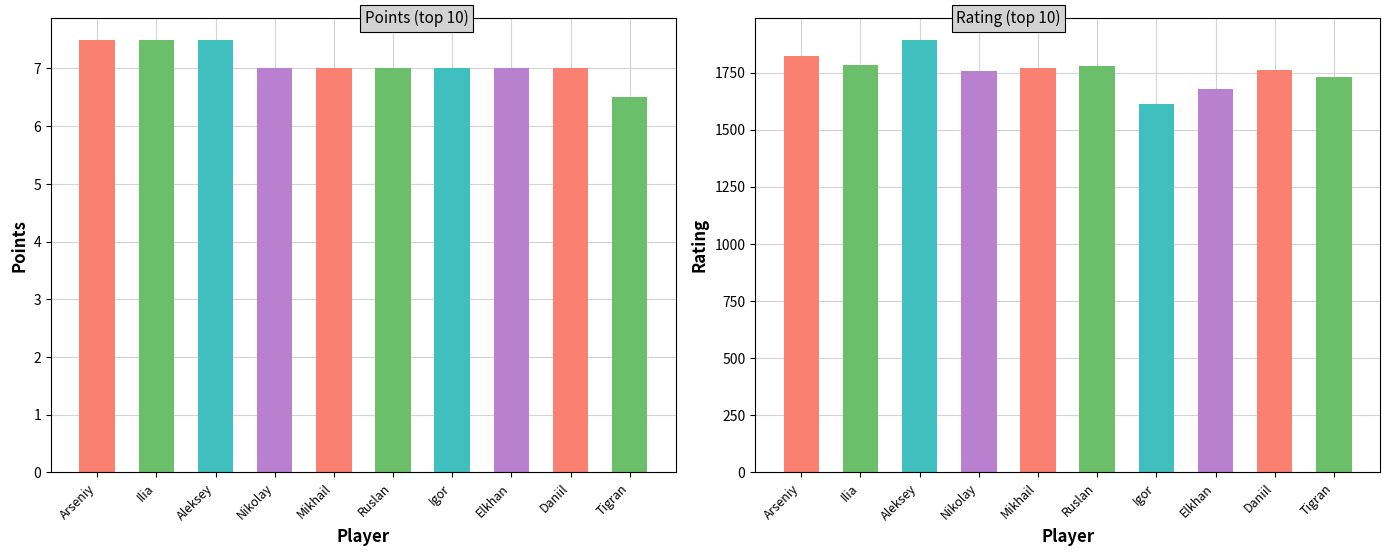

At which category is the sum across all series the highest?

Geshko Aleksey